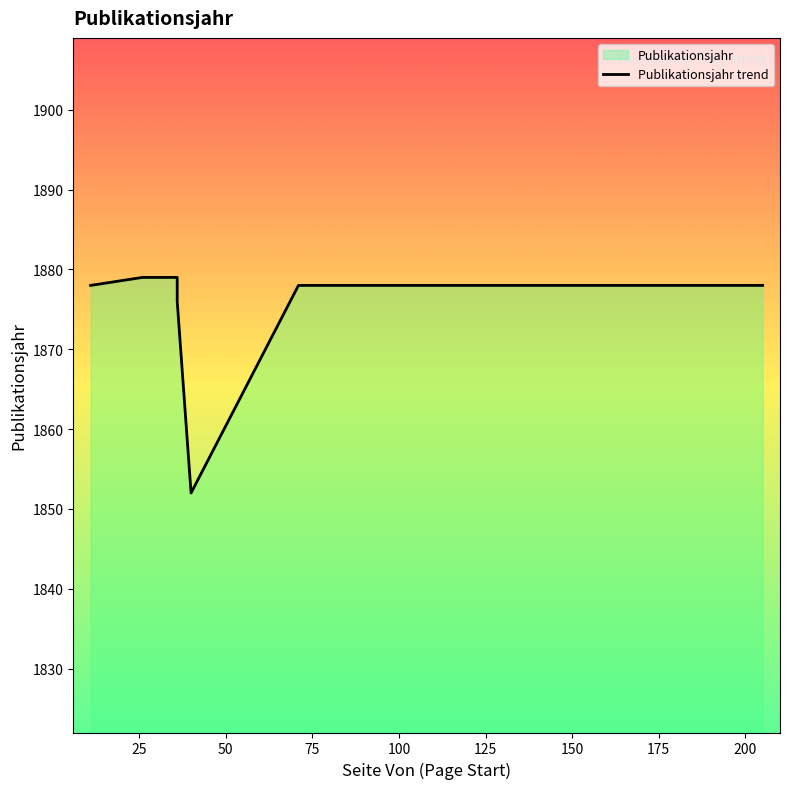

What is the value of the 4th point from the left?

1876